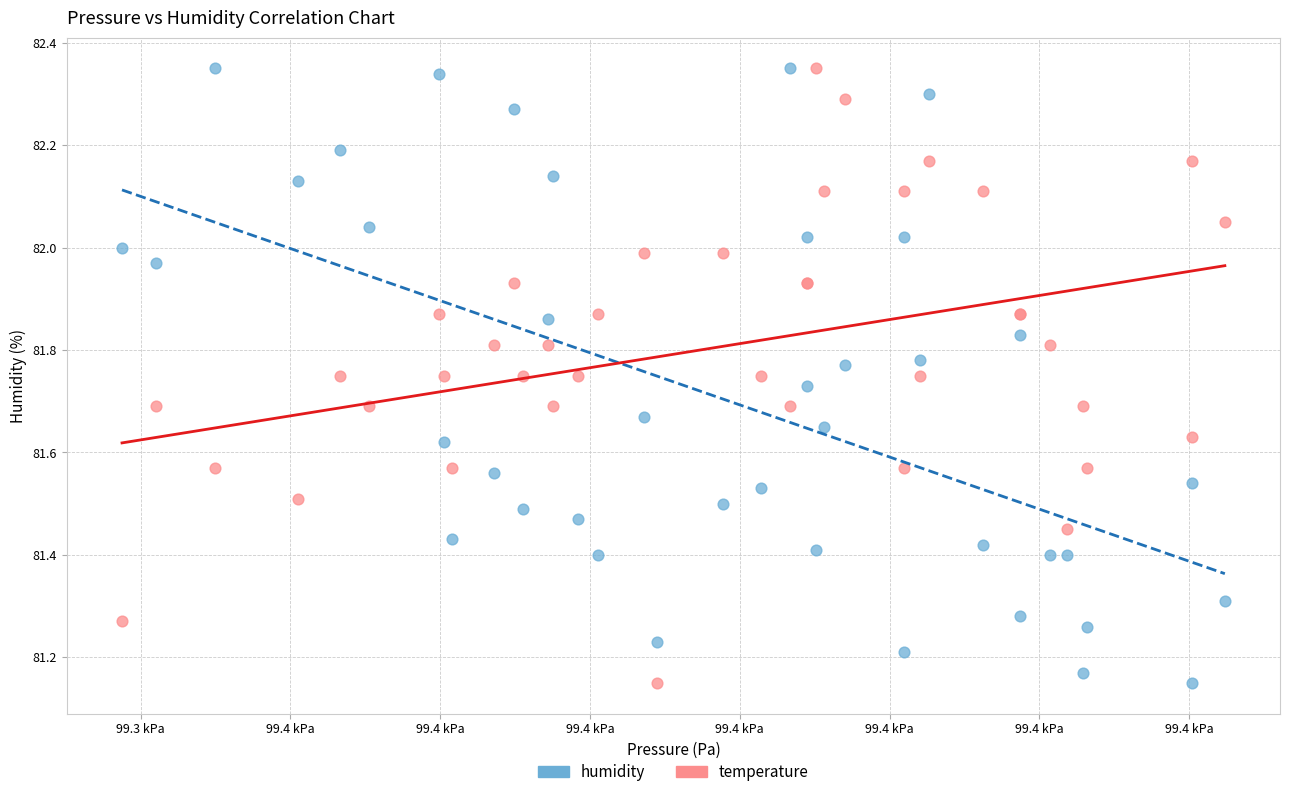

What is the X range (max minus min) for the scatter plot?

36.8